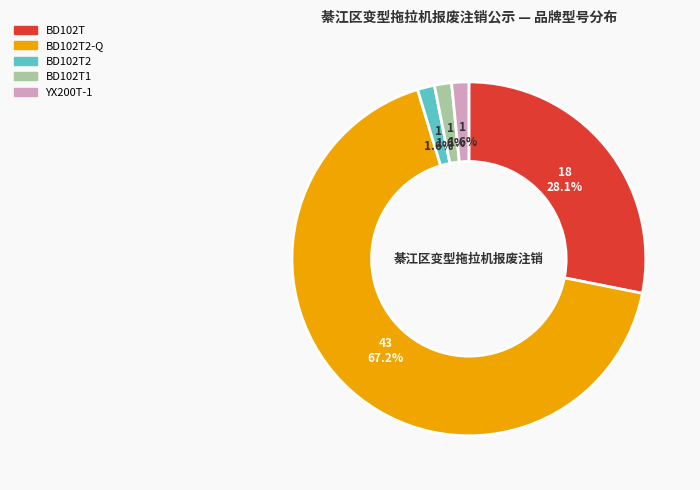

Is there any slice that represents more than half of the pie?

Yes